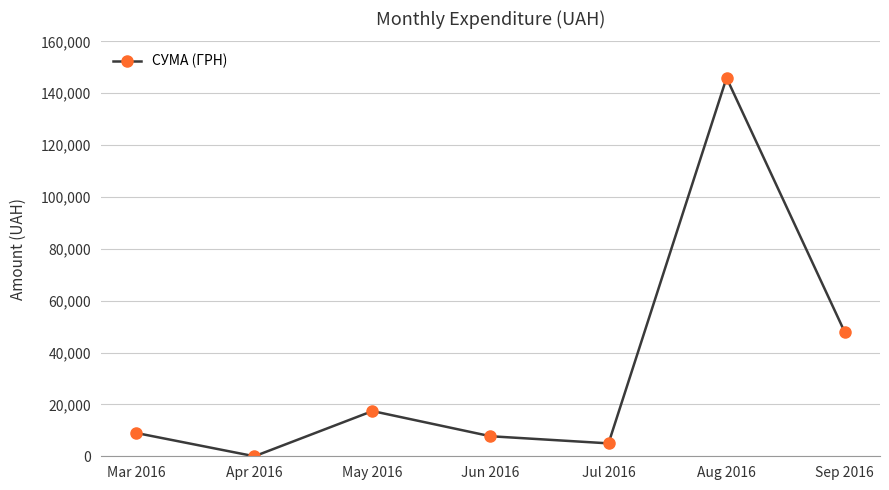

Is it true that the value at May 2016 is 17438.0?

True